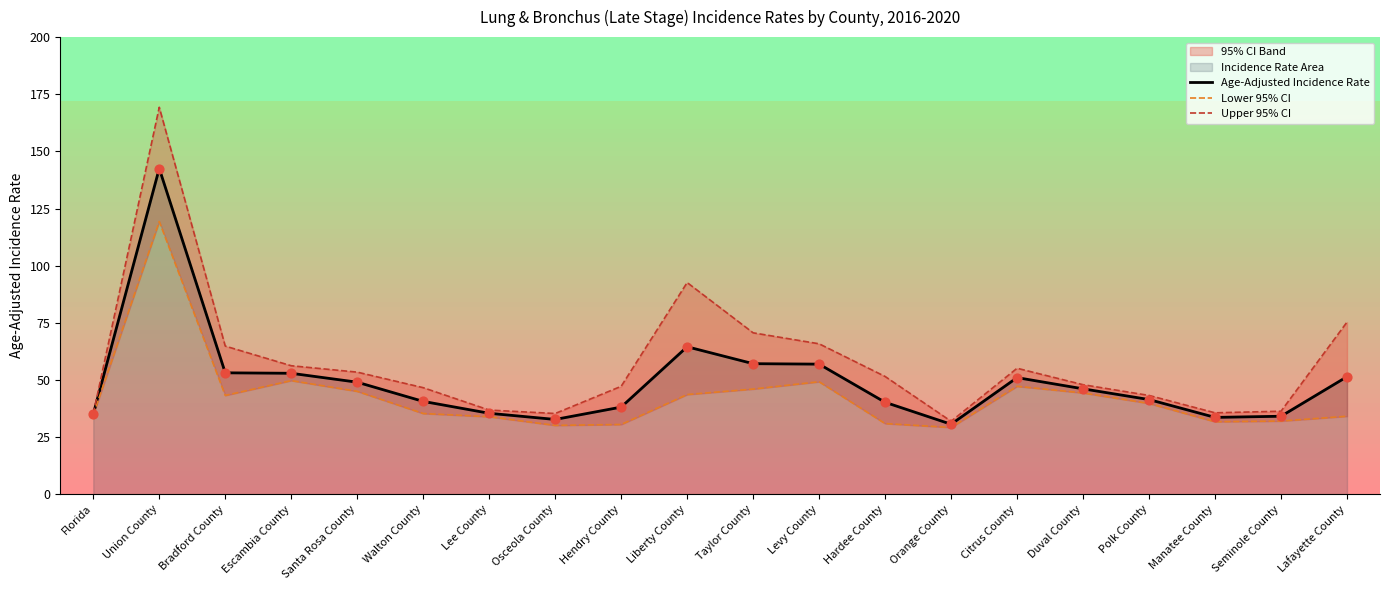

Which series has the largest Y range (max minus min)?

Upper 95% CI